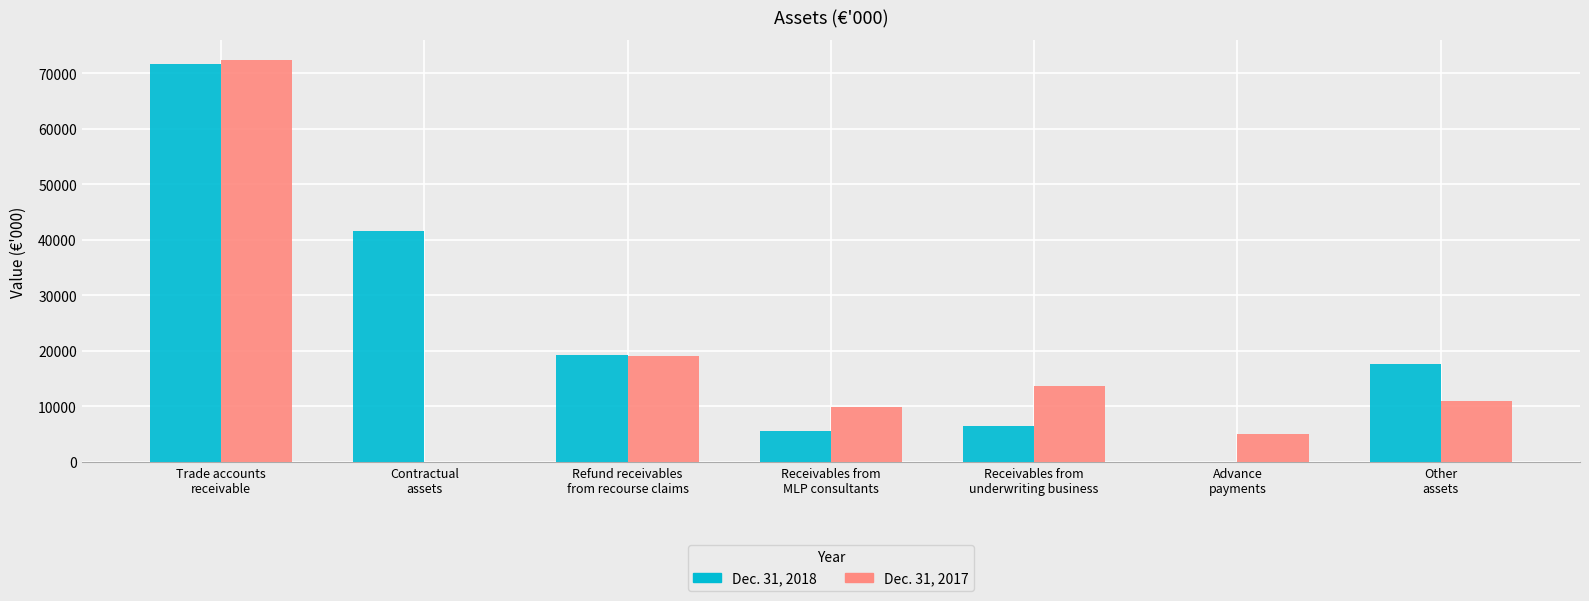

Count the number of data series in this chart.

2